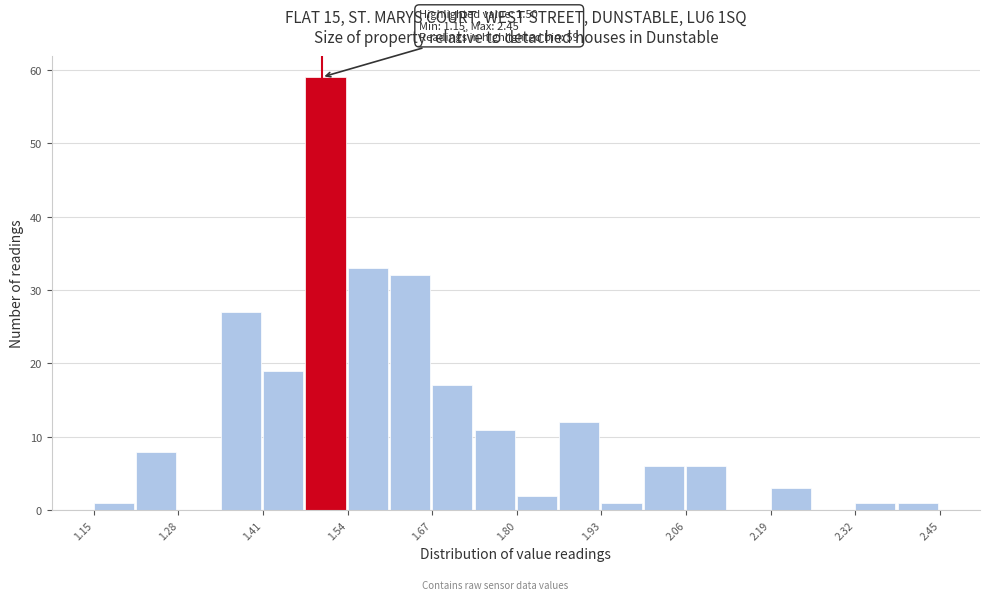

Around what value on the x-axis is the tallest bar? Give the approximate position of its centre, as read against the axis.

1.50